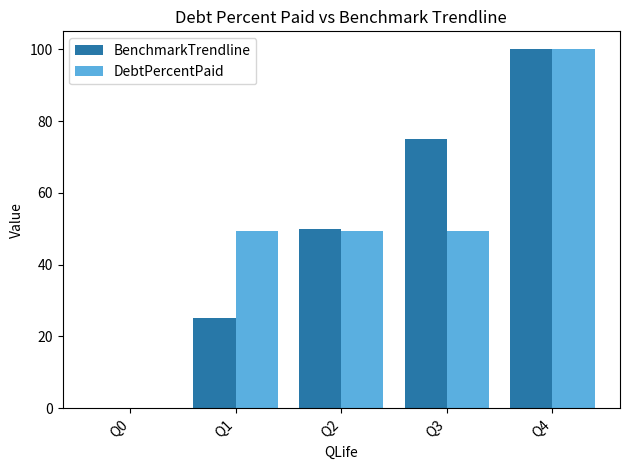

How many groups of bars are there?

5